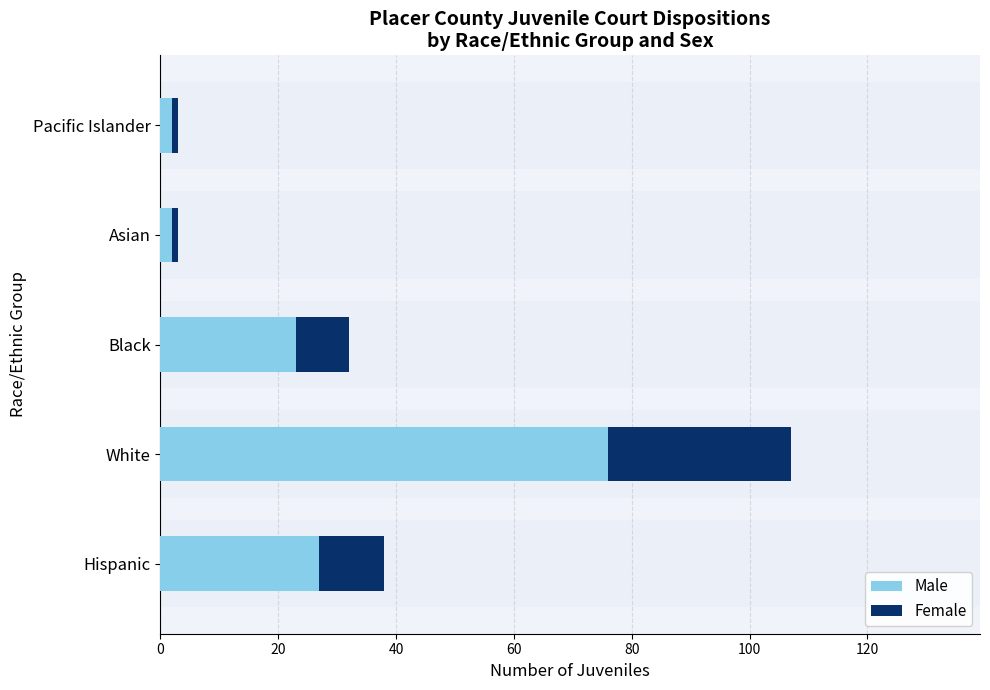

What is the difference between the maximum and minimum values in the Male series?

74